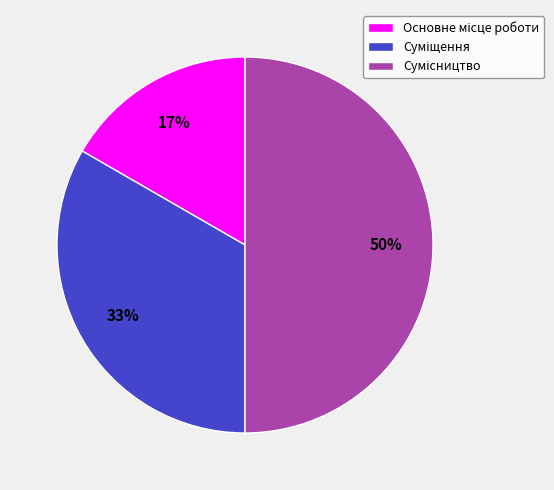

To the nearest percent, what is the difference between the largest and smallest slice percentages?

33%